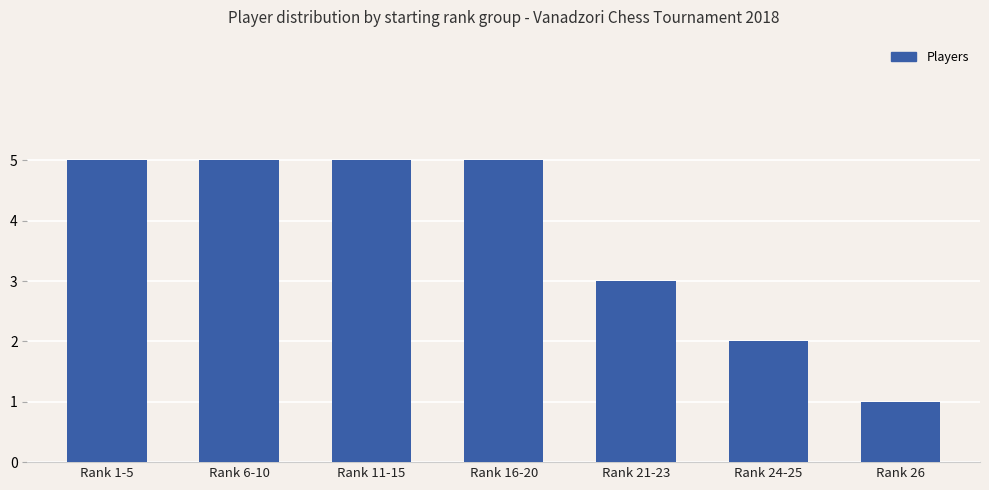

What is the change in value from Rank 16-20 to Rank 26?

-4